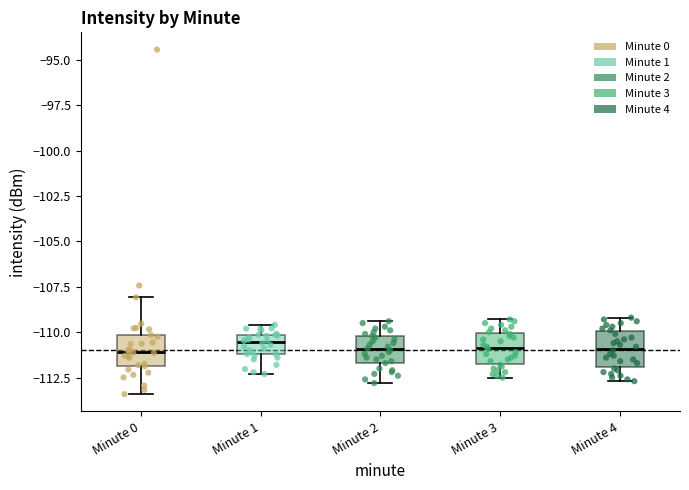

Where does the median line of the box for Minute 1 sit on the y-axis? The values are not printed on the chart, so give them approximately, as read against the axis.

-110.5